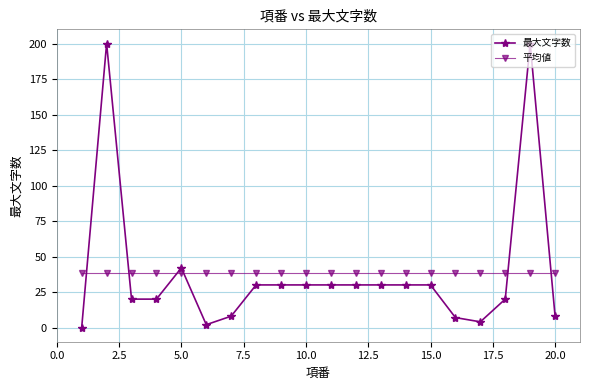

List the series in order of their peak value, highest first.

最大文字数, 平均値